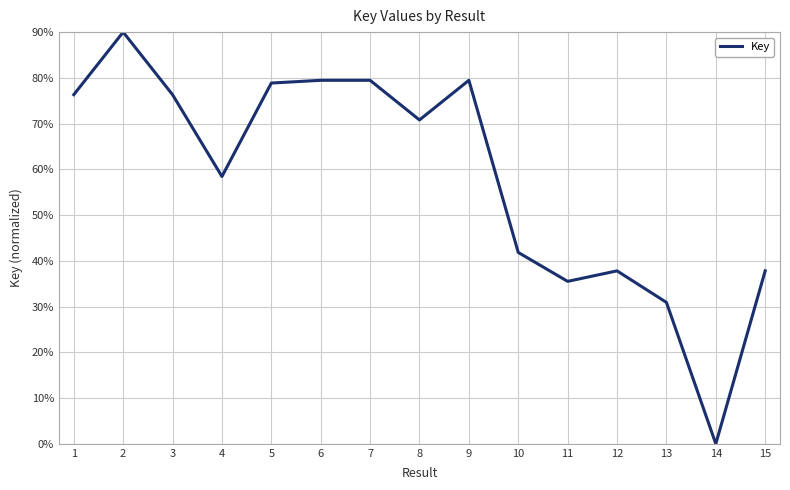

What is the greatest value displayed?

90.0